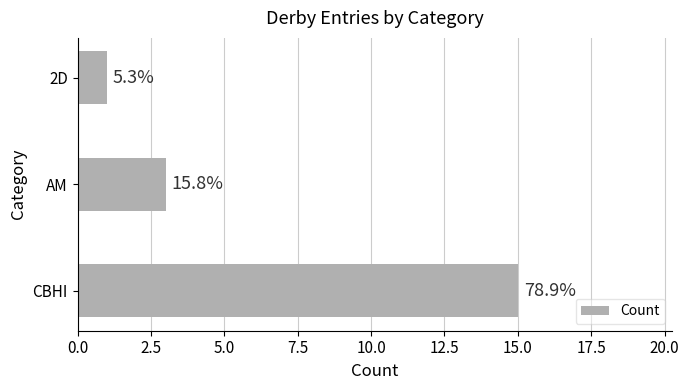

How many bars are there in total?

3